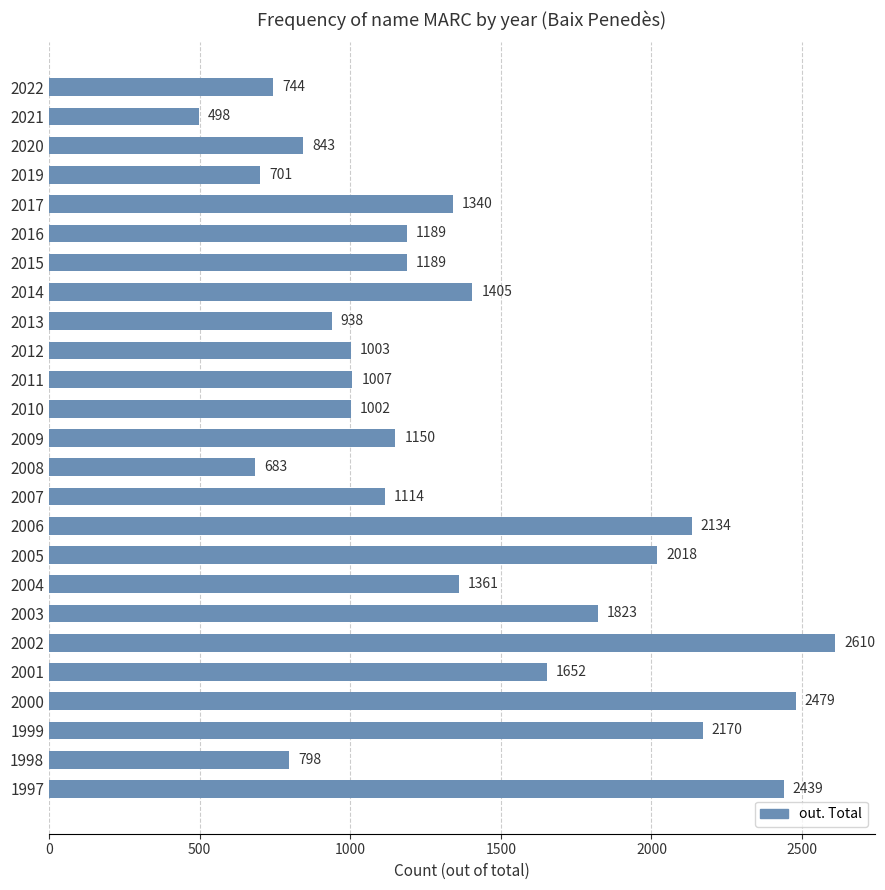

What is the maximum value shown in the chart?

2610